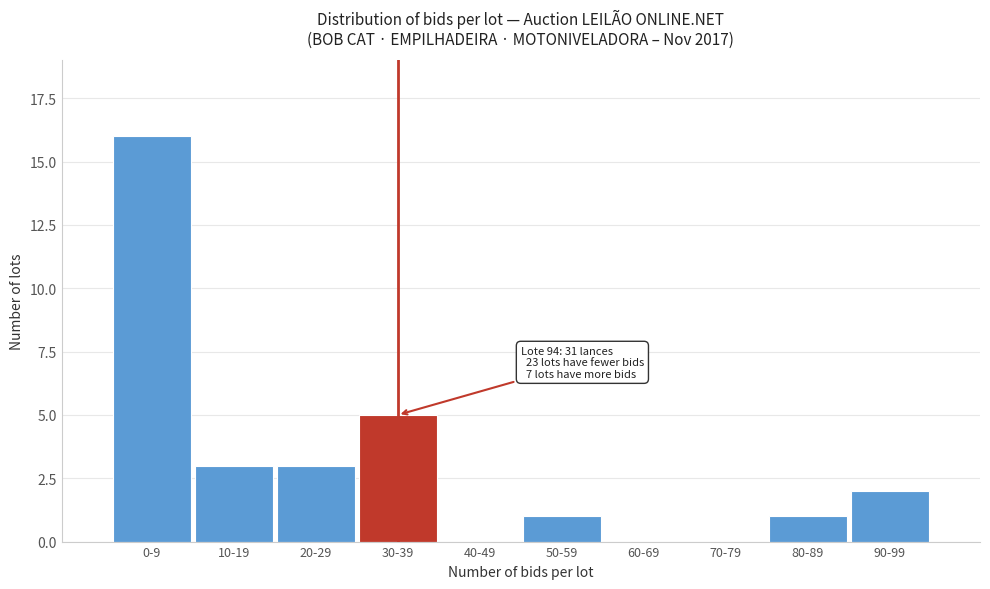

Reading left to right, list all the values displayed in this chart.

0-9=16	10-19=3	20-29=3	30-39=5	40-49=0	50-59=1	60-69=0	70-79=0	80-89=1	90-99=2